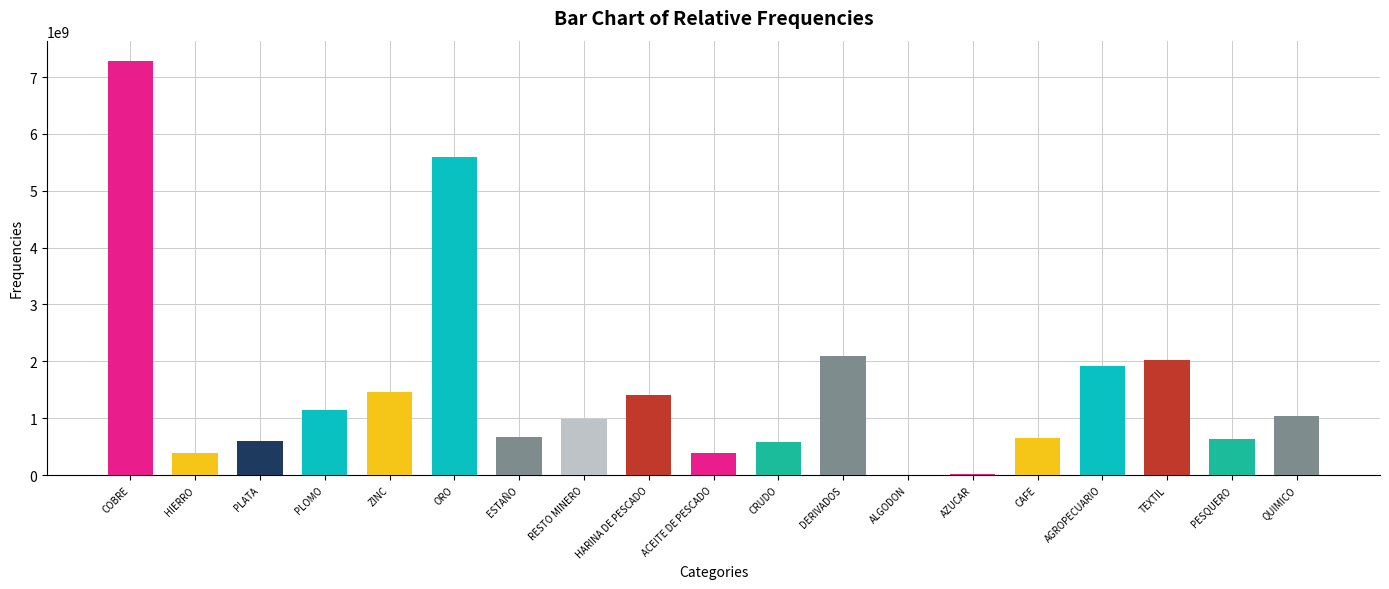

What is the maximum value shown in the chart?

7276957896.4